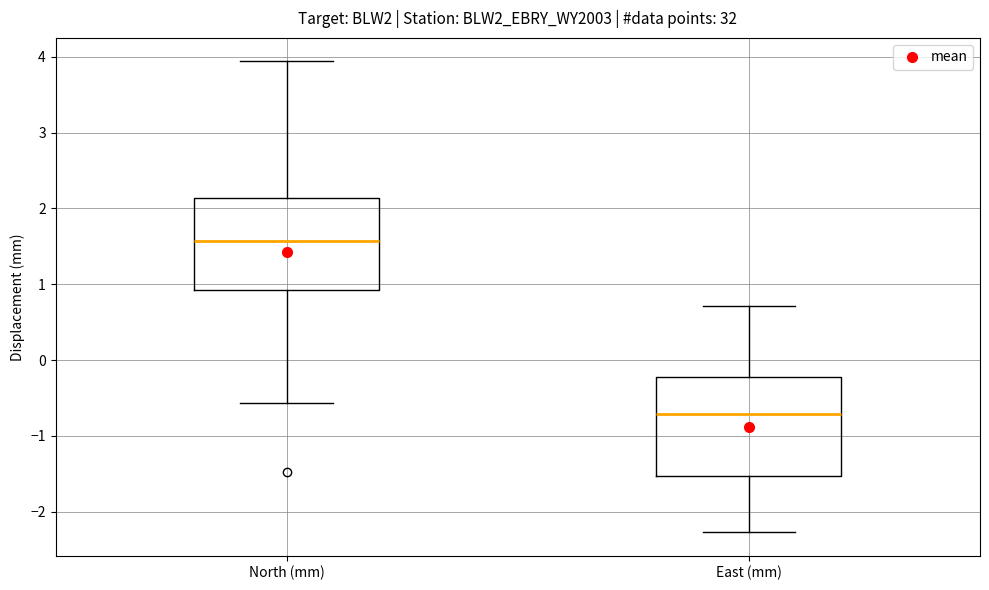

Where does the median line of the box for North (mm) sit on the y-axis? The values are not printed on the chart, so give them approximately, as read against the axis.

1.6